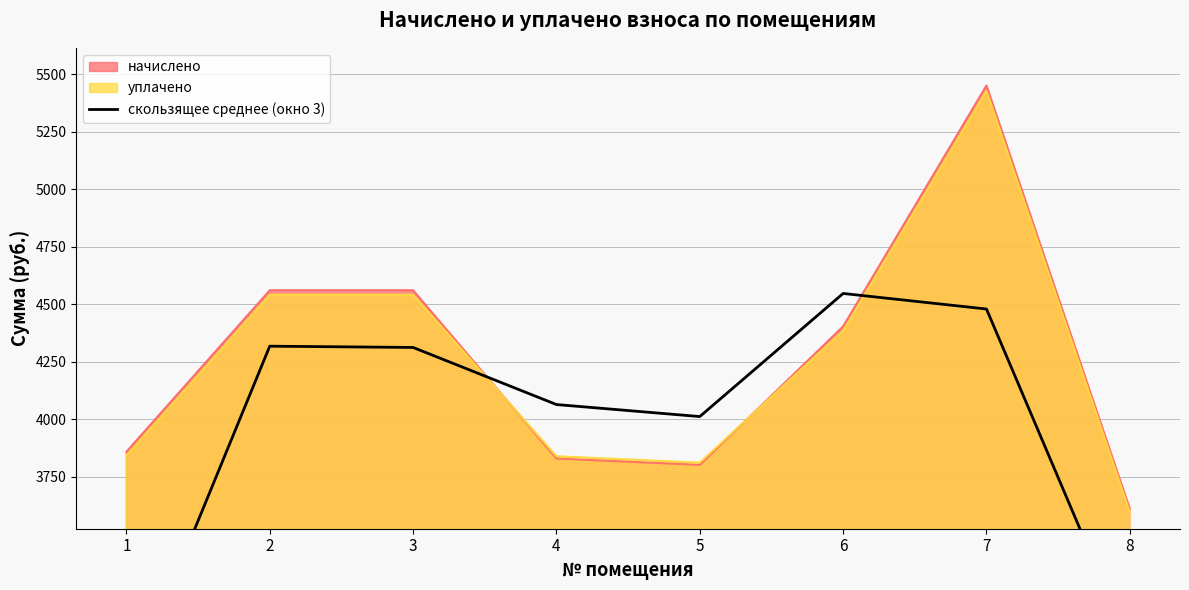

Reading right to left, extract all data points from this chart.

8=3015.0	7=4480.1	6=4547.7	5=4012.6	4=4064.8	3=4313.0	2=4318.5	1=2801.2